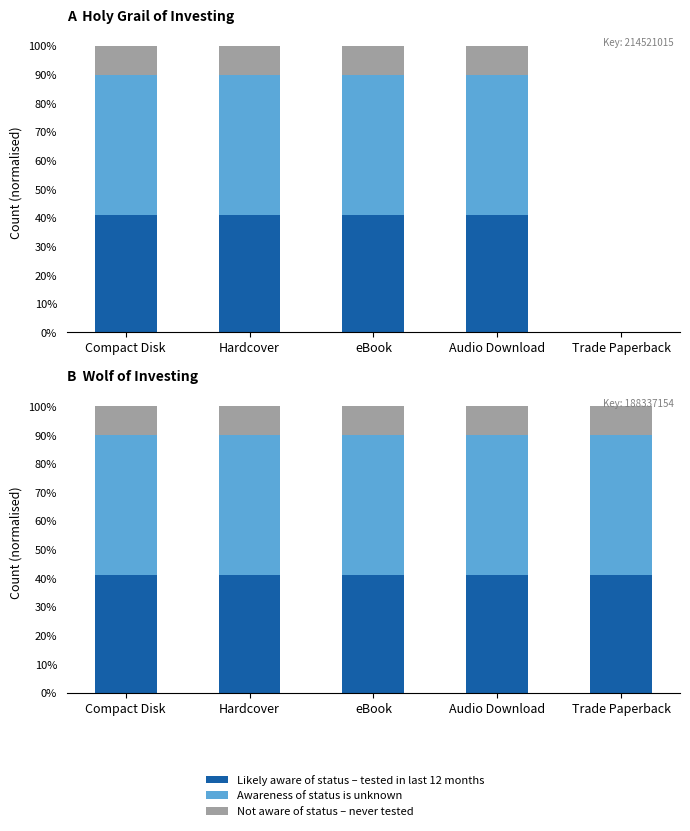

Is it true that Awareness of status is unknown equals 0.5 at Audio Download?

True